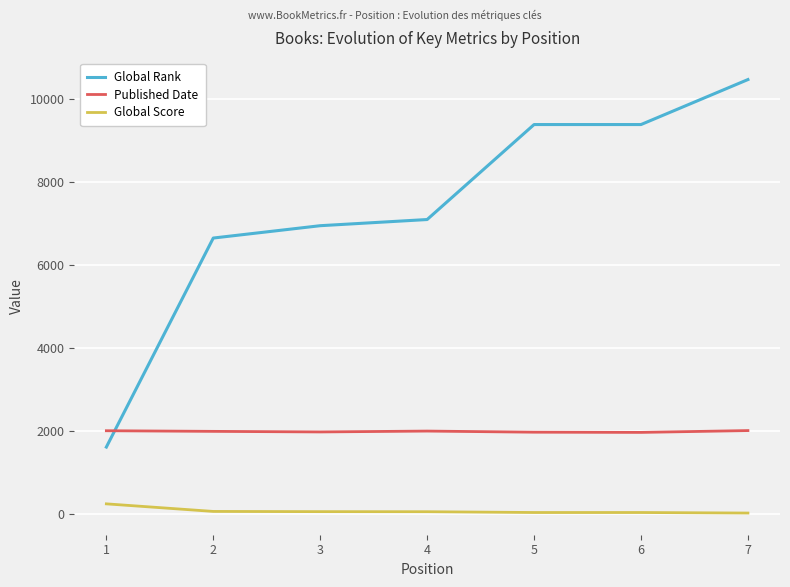

Does the chart have visible grid lines?

Yes